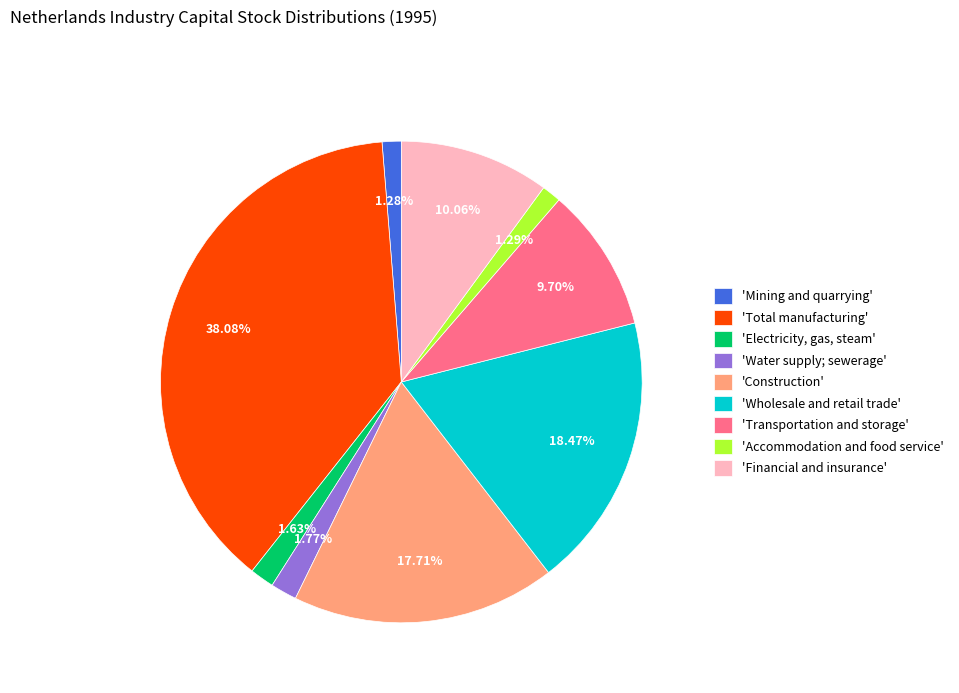

What is the ratio of the value at 'Wholesale and retail trade' to the value at 'Mining and quarrying'?

14.4